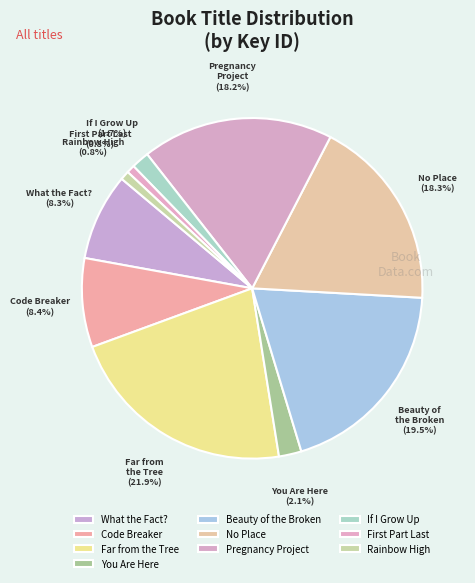

How many slices are in this pie chart?

10